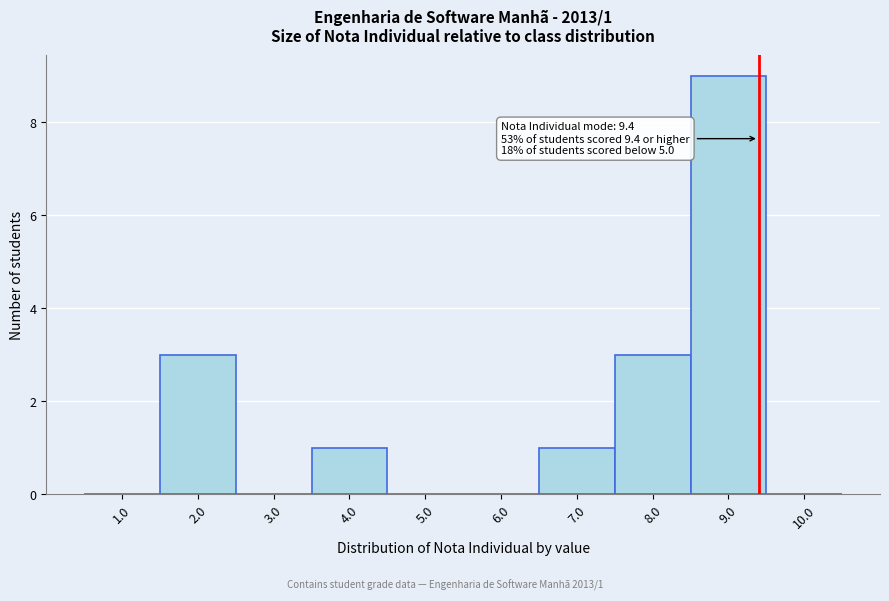

Over which range of the x-axis is the bar tallest?

8.5 to 9.5